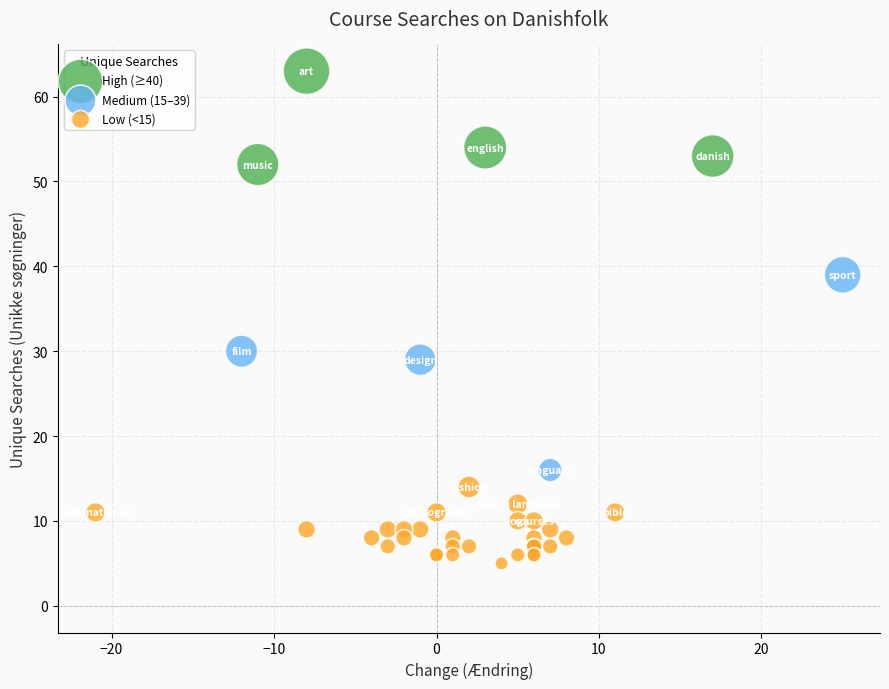

Which series reaches the minimum Y coordinate?

Low (<15)